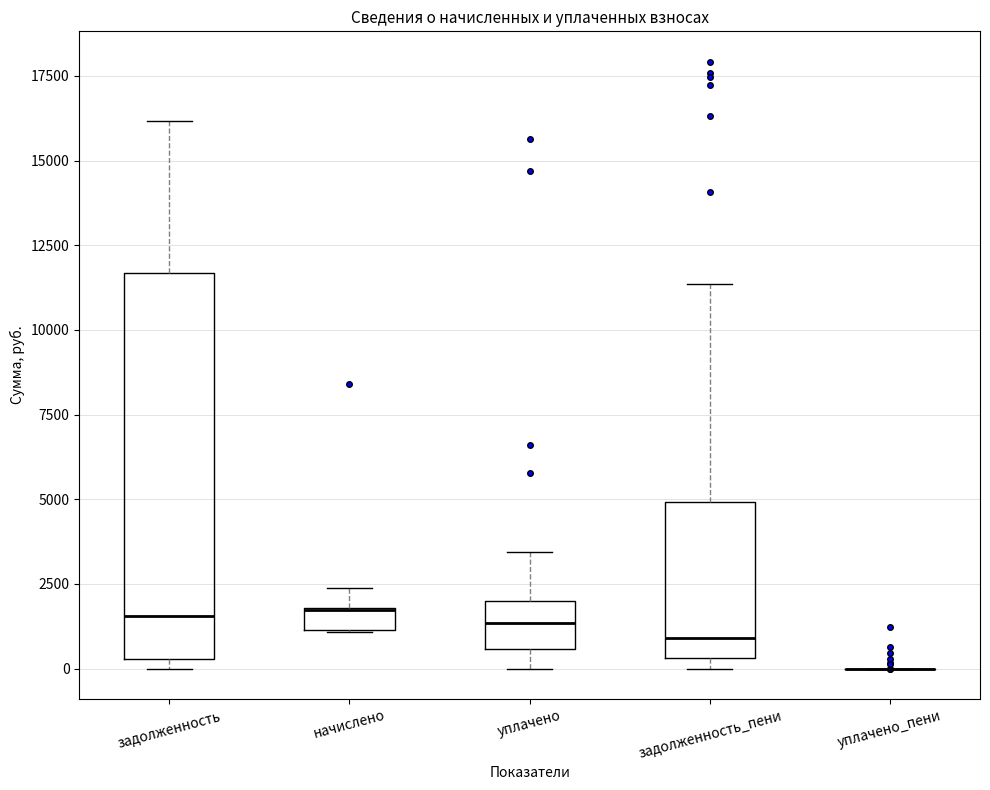

Where does the upper whisker of the box for начислено end on the y-axis? The values are not printed on the chart, so give them approximately, as read against the axis.

2500